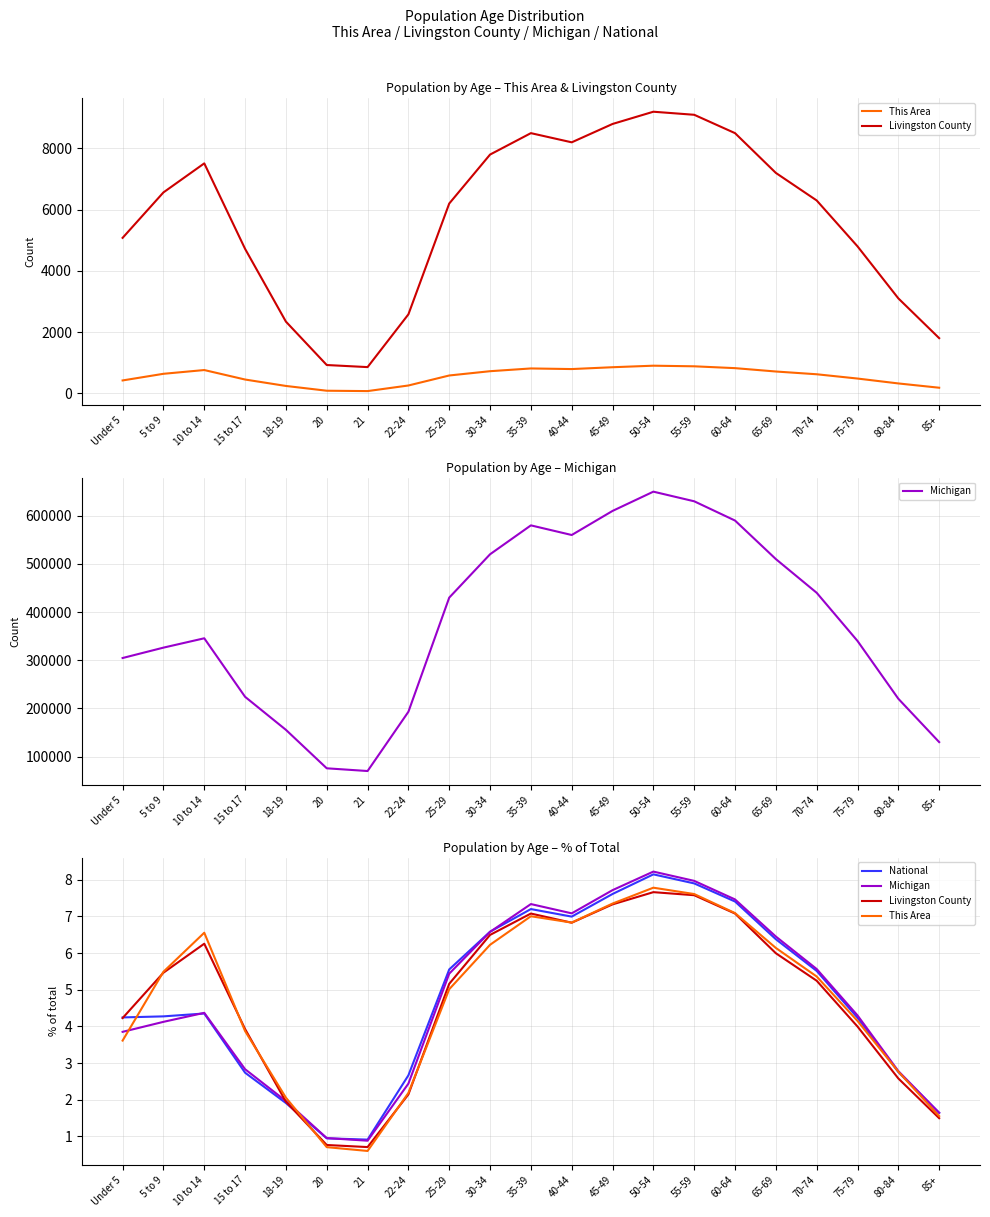

Which series has the largest range (max minus min)?

Michigan